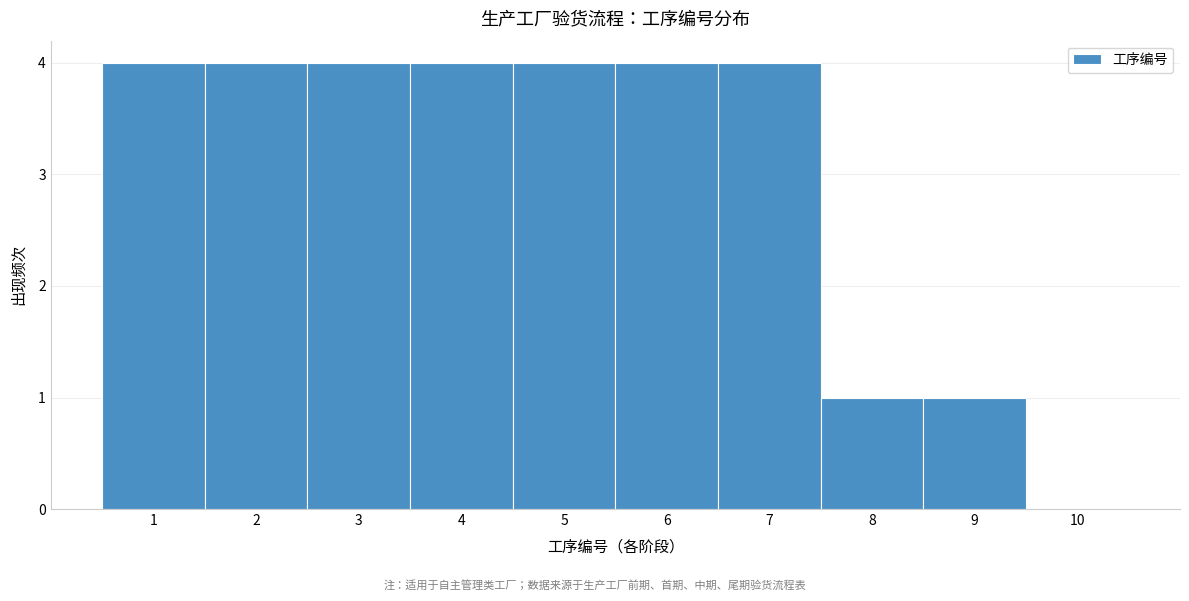

Reading left to right, list every bar in this chart as the range it spans on the x-axis followed by its height. The values are not printed on the chart, so give them approximately, as read against the axis.

0.5 to 1.5: 4
1.5 to 2.5: 4
2.5 to 3.5: 4
3.5 to 4.5: 4
4.5 to 5.5: 4
5.5 to 6.5: 4
6.5 to 7.5: 4
7.5 to 8.5: 1
8.5 to 9.5: 1
9.5 to 10.5: 0